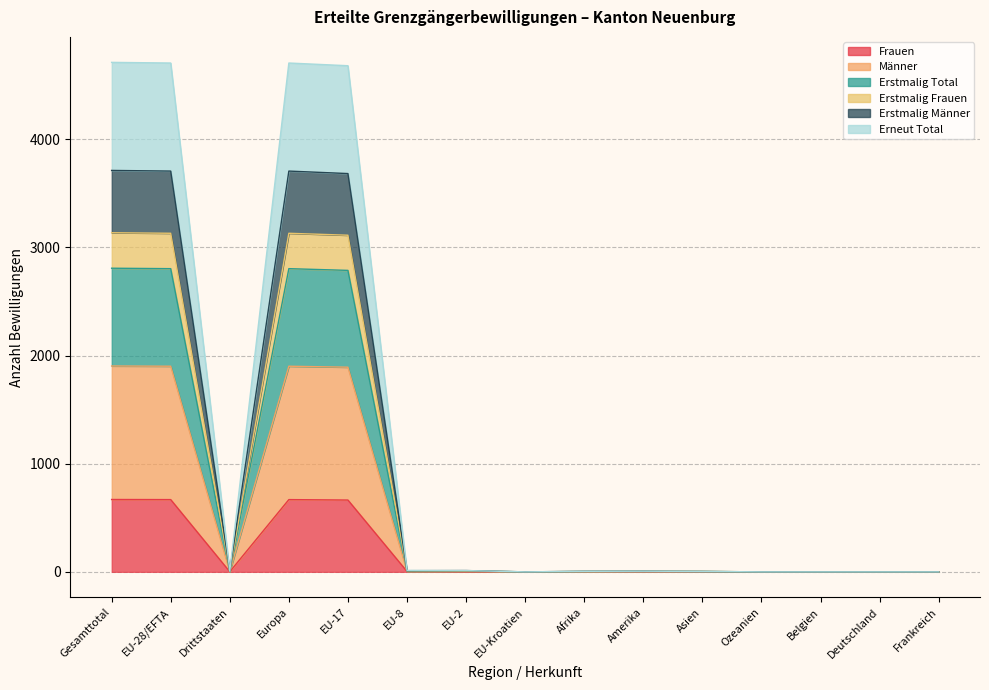

At Amerika, list the series in order from largest to smallest.

Erstmalig Total, Erneut Total, Erstmalig Frauen, Erstmalig Männer, Männer, Frauen